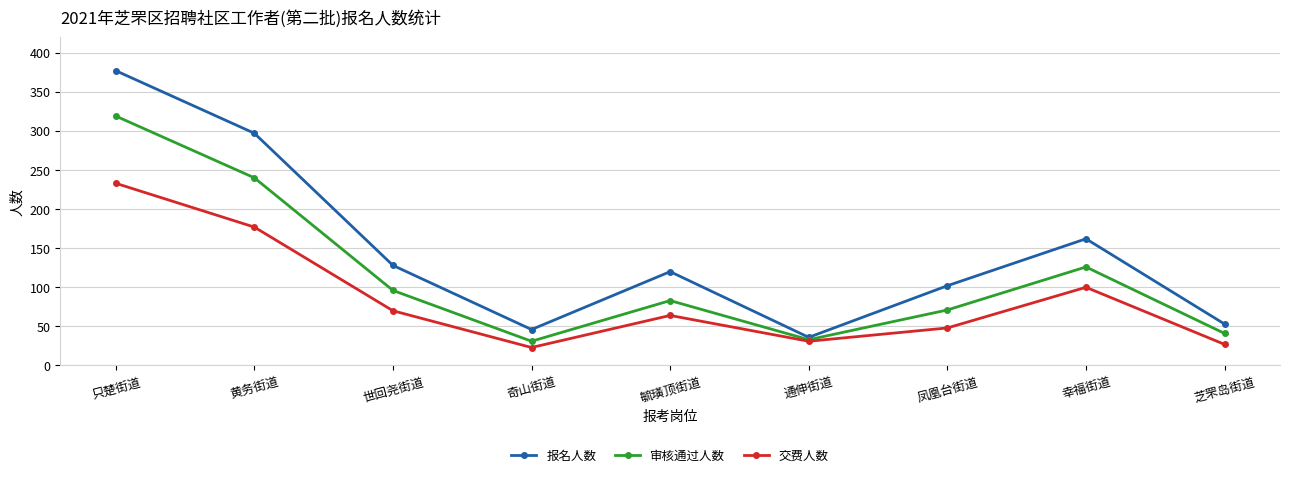

Reading left to right, extract all data points from this chart.

报名人数: 只楚街道=377	黄务街道=297	世回尧街道=128	奇山街道=46	毓璜顶街道=120	通伸街道=36	凤凰台街道=102	幸福街道=162	芝罘岛街道=53
审核通过人数: 只楚街道=319	黄务街道=240	世回尧街道=96	奇山街道=31	毓璜顶街道=83	通伸街道=33	凤凰台街道=71	幸福街道=126	芝罘岛街道=41
交费人数: 只楚街道=233	黄务街道=177	世回尧街道=70	奇山街道=23	毓璜顶街道=64	通伸街道=31	凤凰台街道=48	幸福街道=100	芝罘岛街道=27